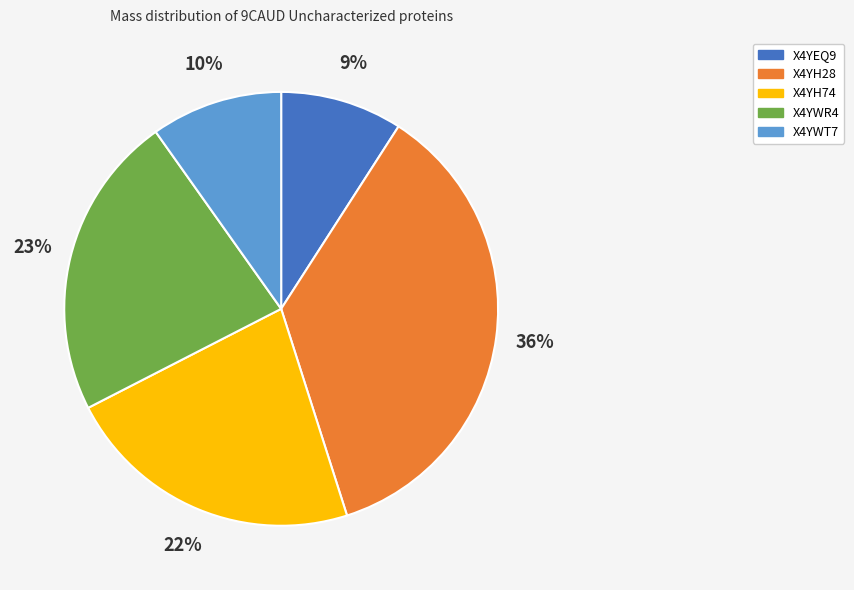

Combined, do X4YH74 and X4YH28 account for over 50%?

Yes